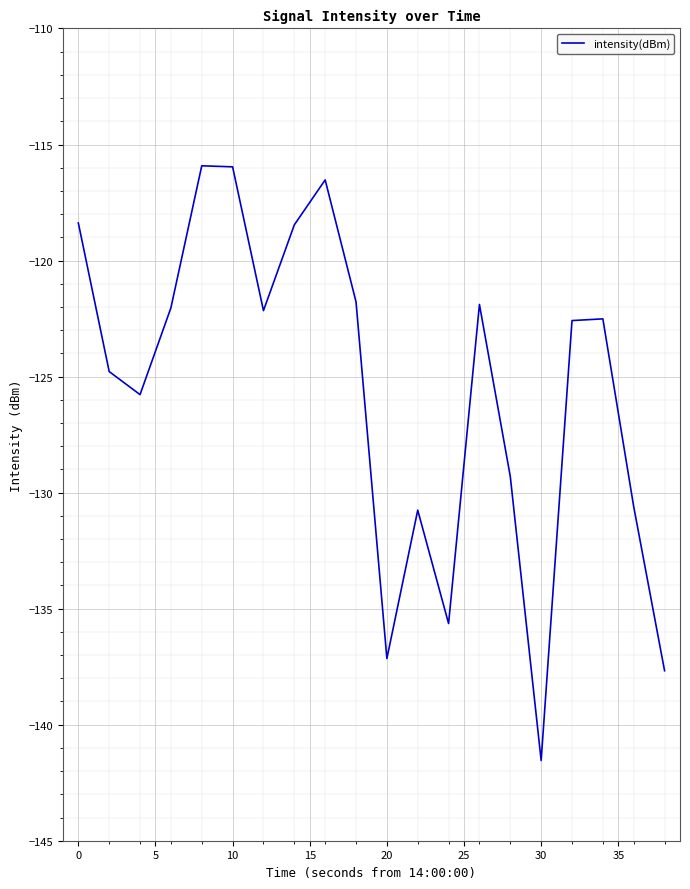

What is the difference between the maximum and minimum values?

25.6